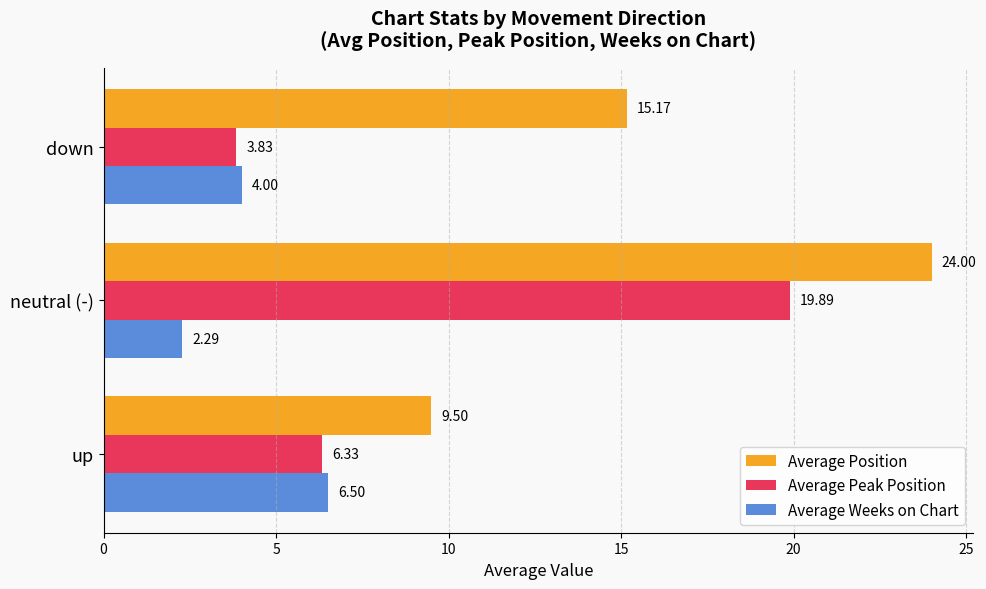

At how many categories does at least one series exceed 9?

3